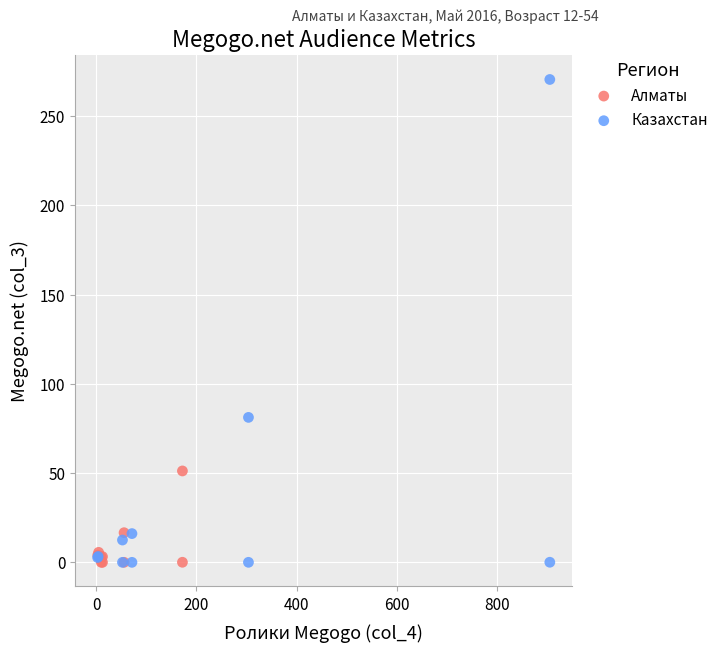

Which series has the largest Y range (max minus min)?

Казахстан